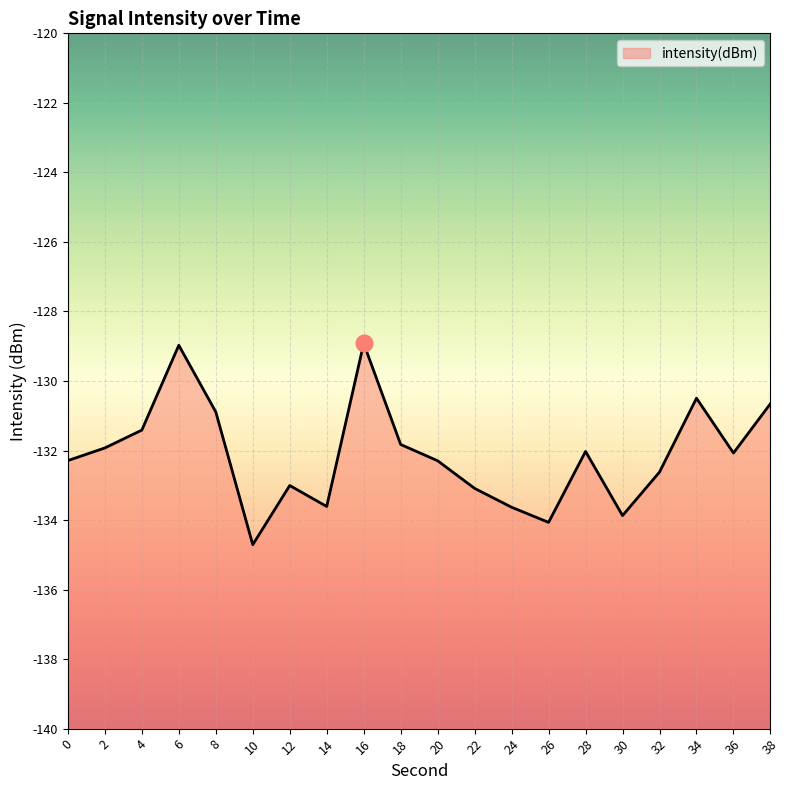

Reading left to right, extract all data points from this chart.

-132.3	-131.9	-131.4	-129.0	-130.9	-134.7	-133.0	-133.6	-128.9	-131.8	-132.3	-133.1	-133.6	-134.1	-132.0	-133.9	-132.6	-130.5	-132.1	-130.7